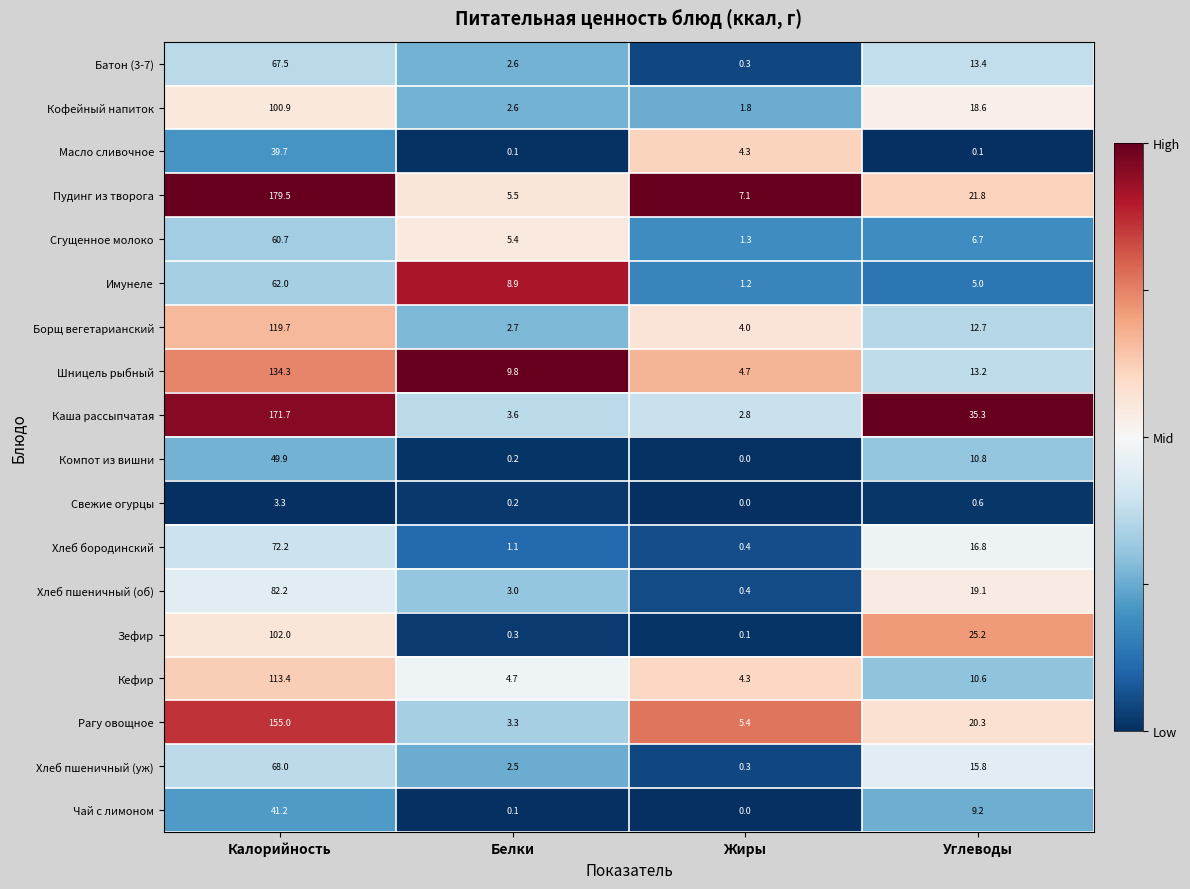

List the series in order of their peak value, lowest first.

Свежие огурцы, Масло сливочное, Чай с лимоном, Компот из вишни, Сгущенное молоко, Имунеле, Батон (3-7), Хлеб пшеничный (уж), Хлеб бородинский, Хлеб пшеничный (об), Кофейный напиток, Зефир, Кефир, Борщ вегетарианский, Шницель рыбный, Рагу овощное, Каша рассыпчатая, Пудинг из творога